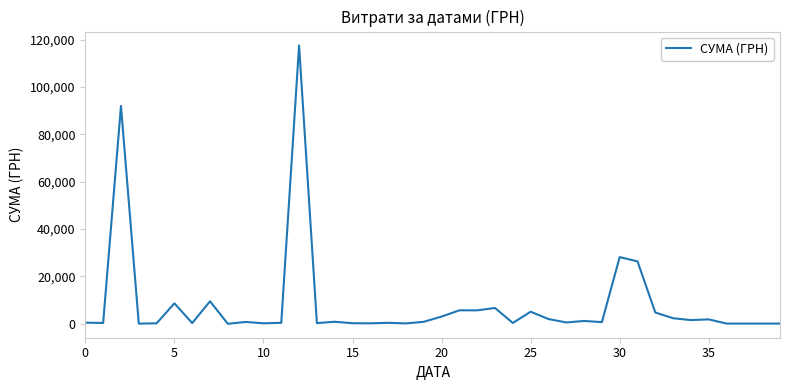

Does the chart display data point markers on the line(s)?

No